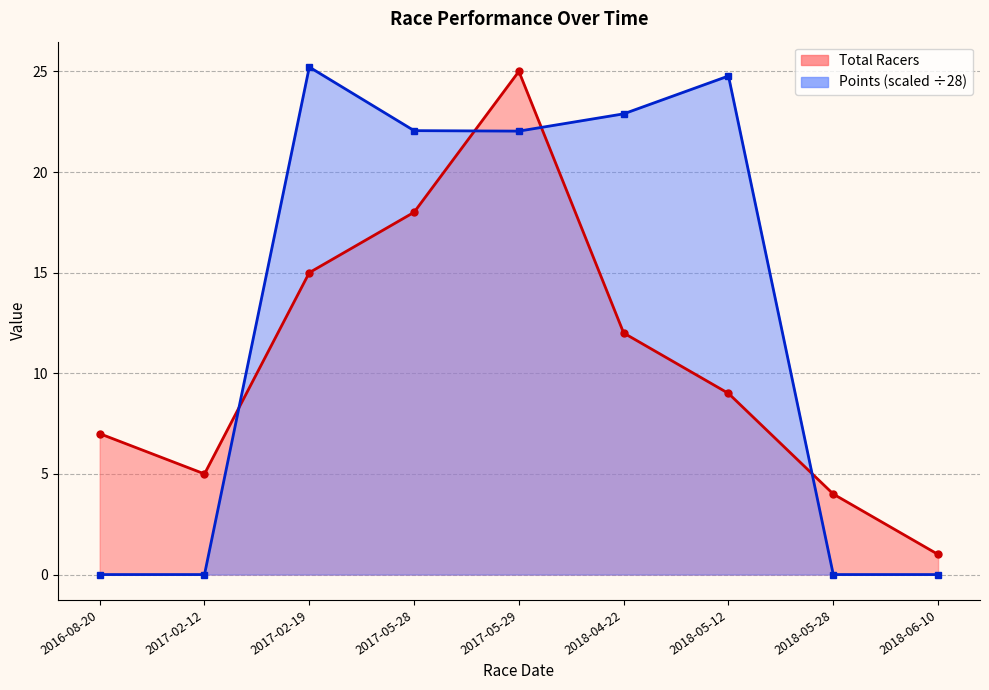

Reading left to right, what are all the values shown in this chart?

Total Racers: 7.0	5.0	15.0	18.0	25.0	12.0	9.0	4.0	1.0
Points: 0.0	0.0	25.2	22.1	22.0	22.9	24.8	0.0	0.0